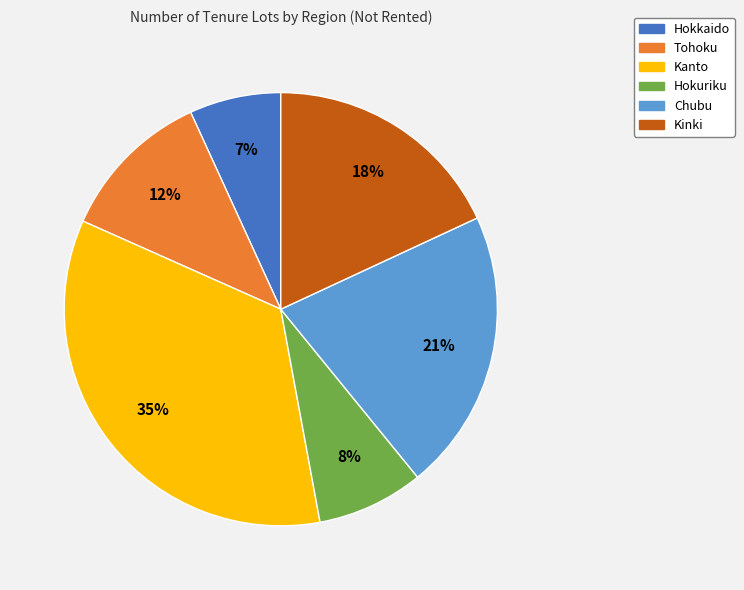

To the nearest percent, what is the difference between the largest and smallest slice percentages?

28%